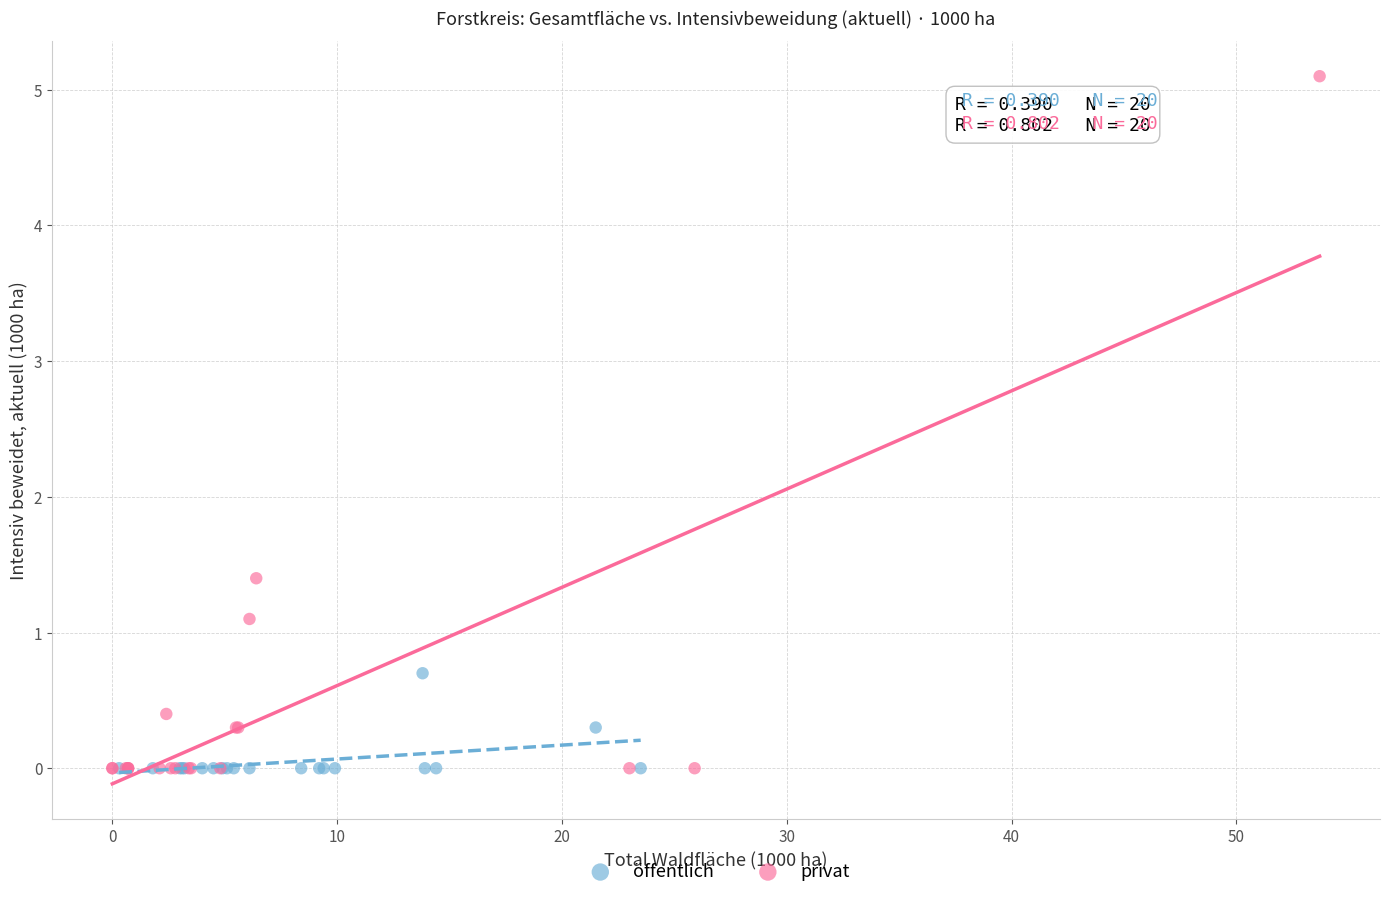

Which series reaches the maximum Y coordinate?

privat